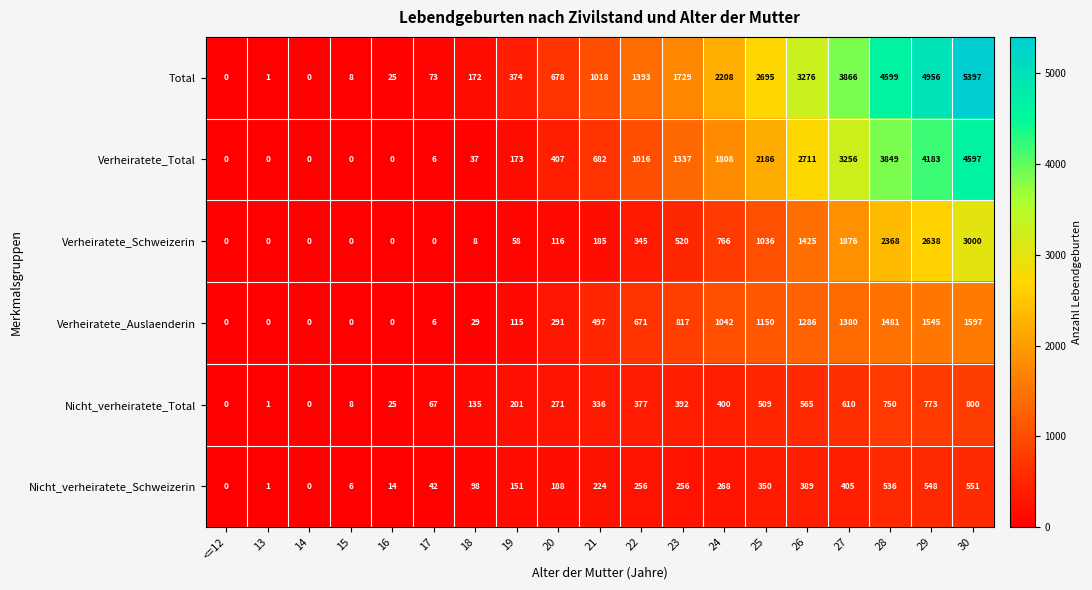

List the series in order of their peak value, lowest first.

Nicht_verheiratete_Schweizerin, Nicht_verheiratete_Total, Verheiratete_Auslaenderin, Verheiratete_Schweizerin, Verheiratete_Total, Total